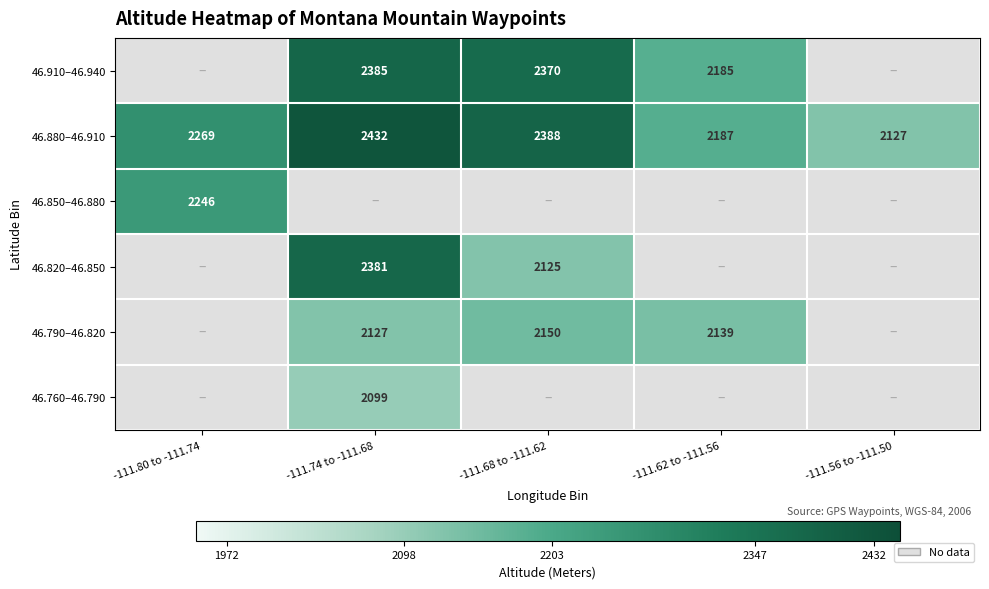

True or false: 46.880–46.910 has a value of 633.4 at -111.74 to -111.68.

False